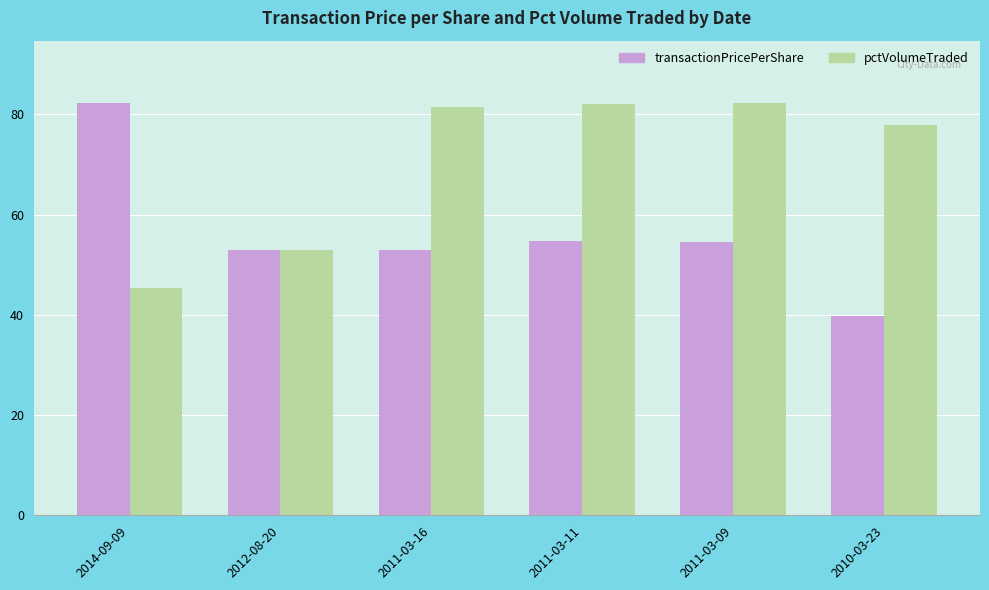

Which series changed the most between 2012-08-20 and 2011-03-16?

pctVolumeTraded